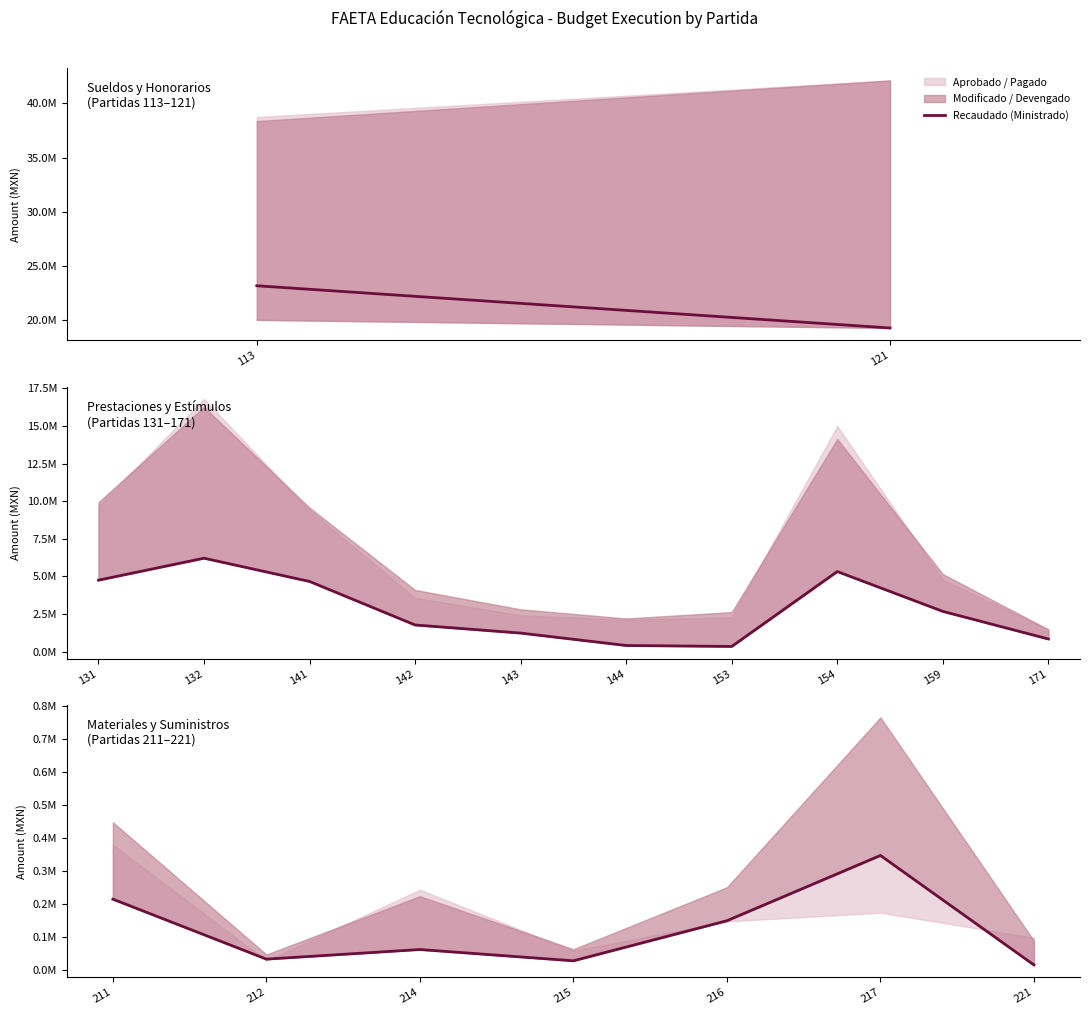

What is the minimum value shown in the chart?

15202.5